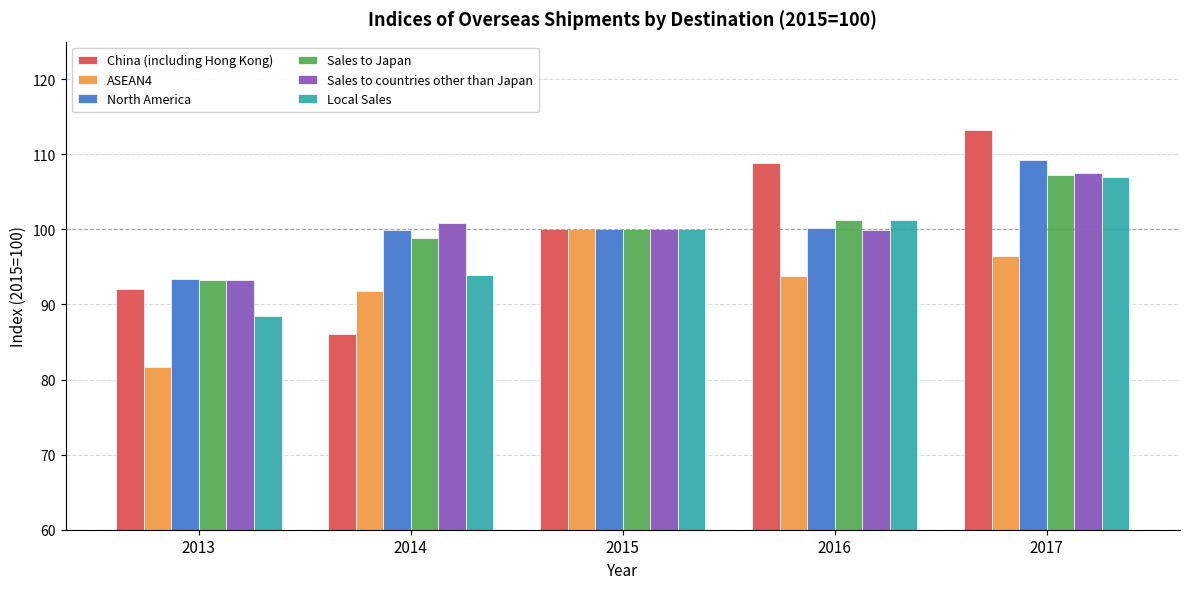

What is the difference between the maximum and minimum values in the ASEAN4 series?

18.3